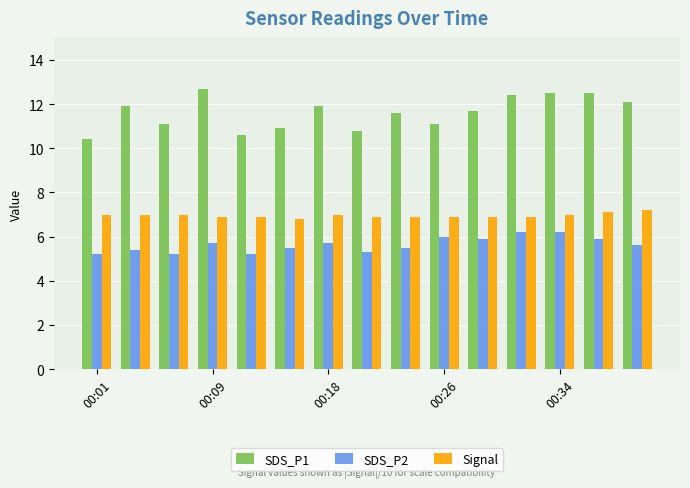

What is the maximum value for SDS_P2?

6.2